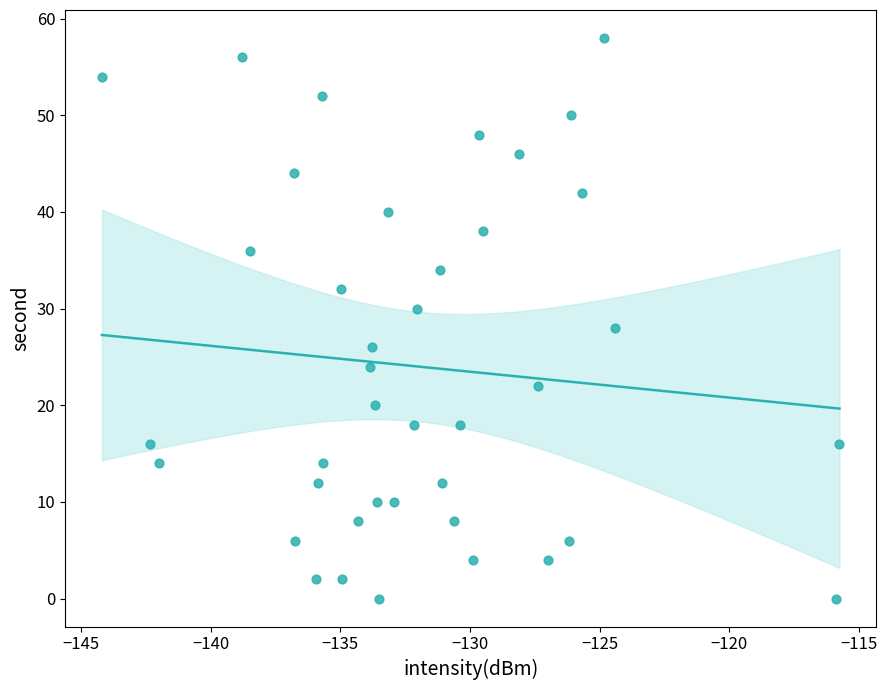

What is the range of Y values (max minus min)?

58